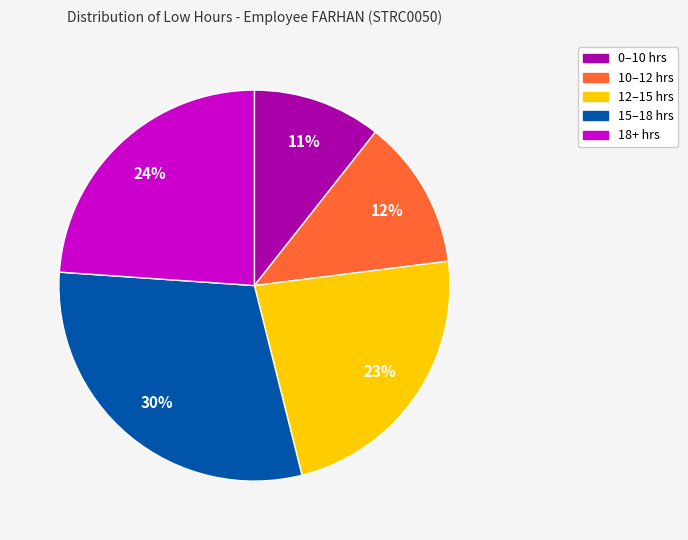

How many slices are in this pie chart?

5